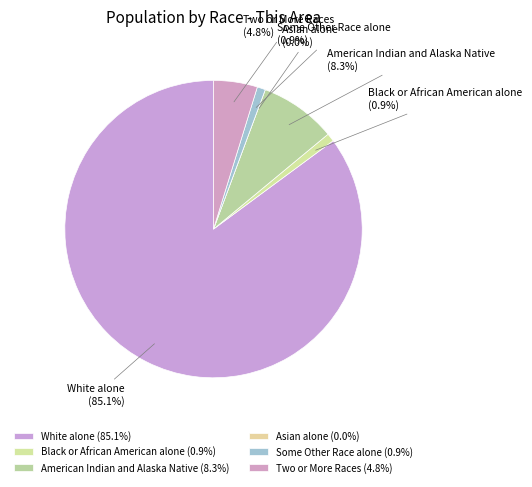

Which slice represents more than half of the pie?

White alone